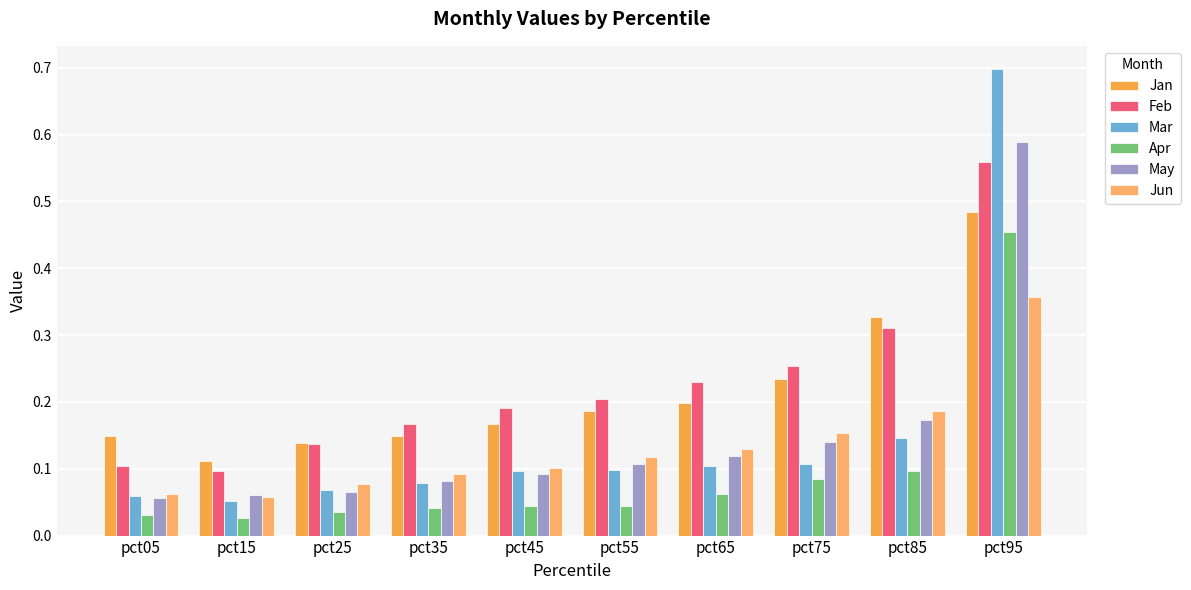

What are all the series names shown in the legend?

Jan, Feb, Mar, Apr, May, Jun